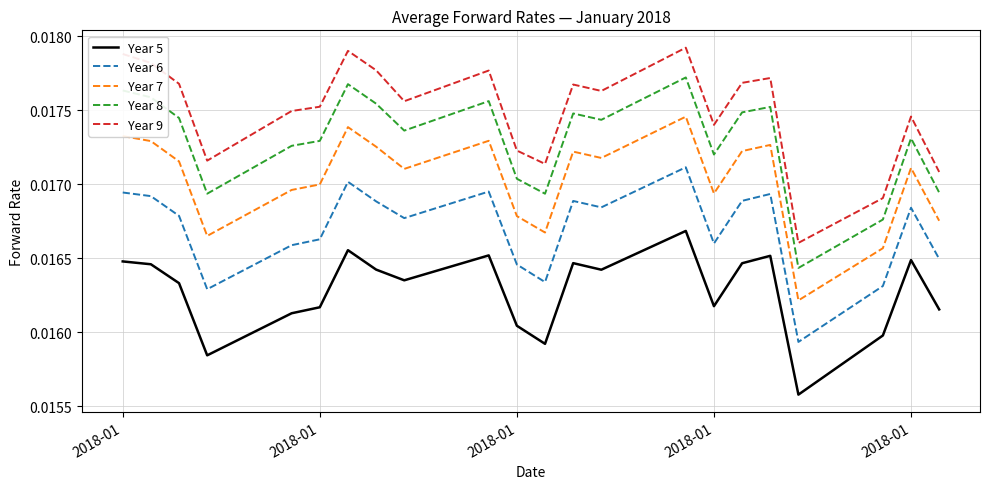

True or false: Year 8 and Year 9 cross at least once.

False